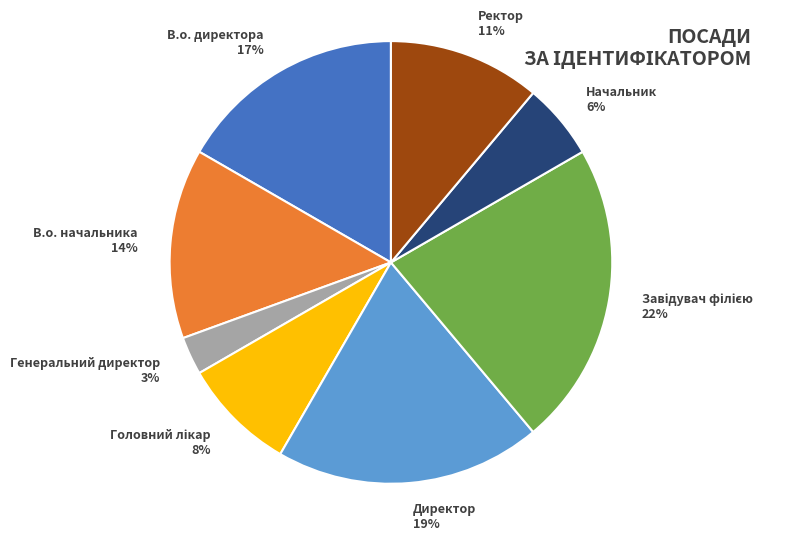

To the nearest percent, what is the difference between the largest and smallest slice percentages?

19%